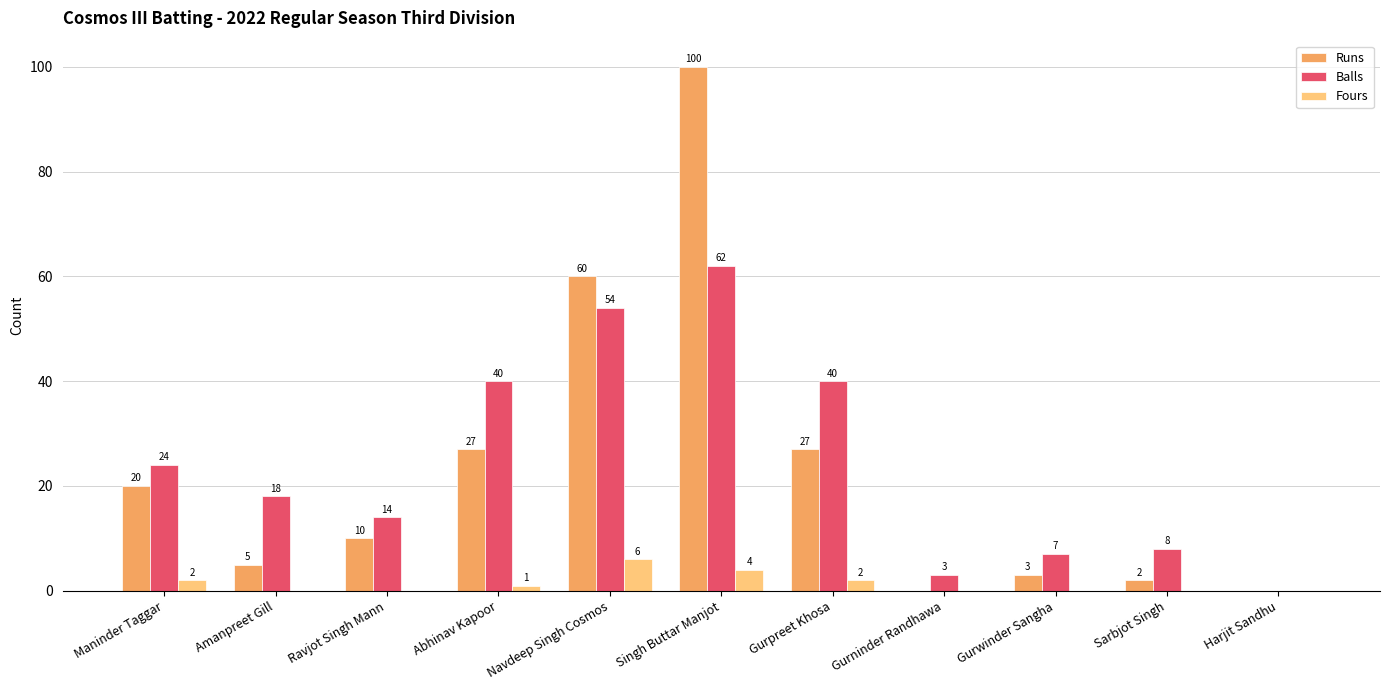

Between Abhinav Kapoor and Singh Buttar Manjot, which series saw the biggest shift?

Runs